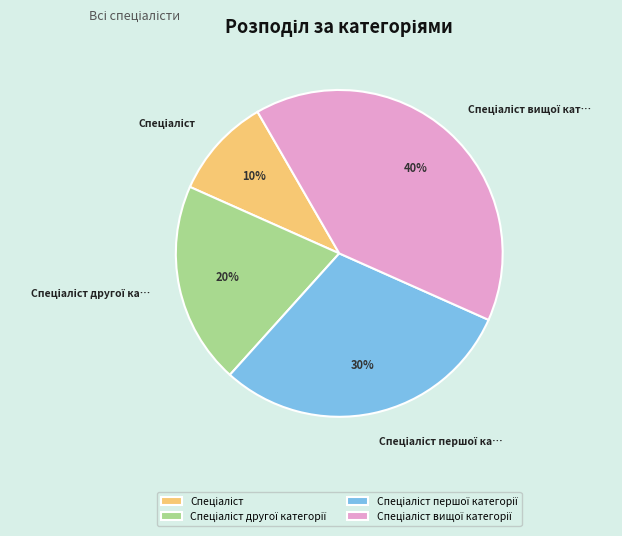

To the nearest percent, what is the difference between the largest and smallest slice percentages?

30%